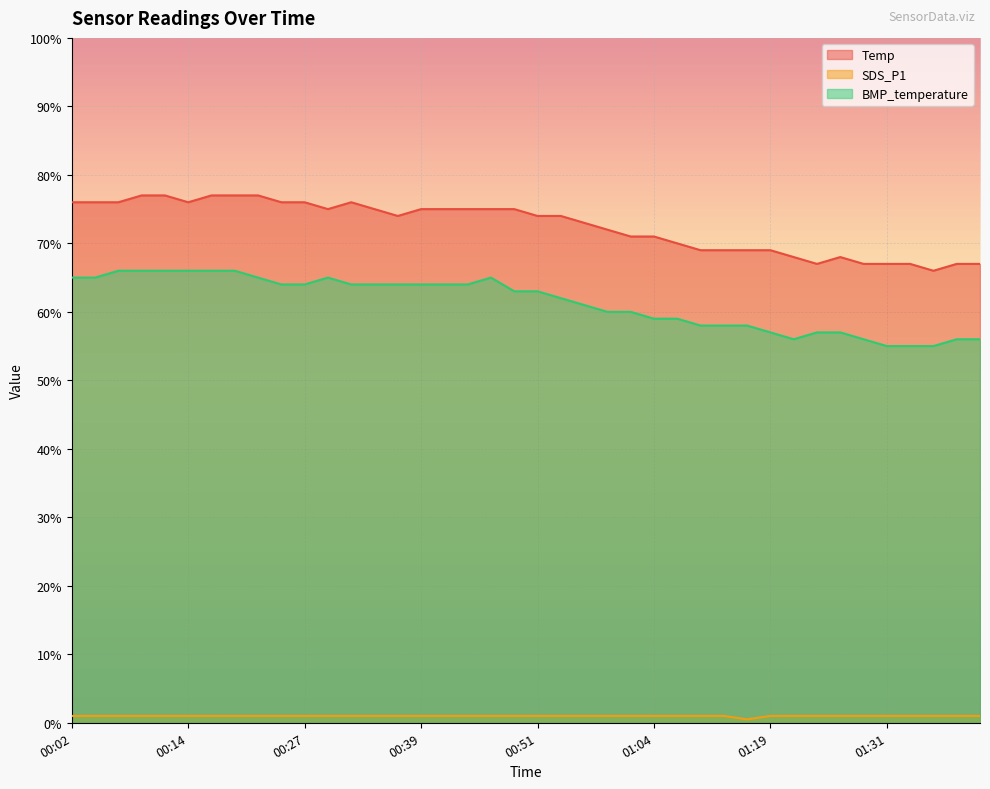

What is the label of the 20th point from the left?

00:49